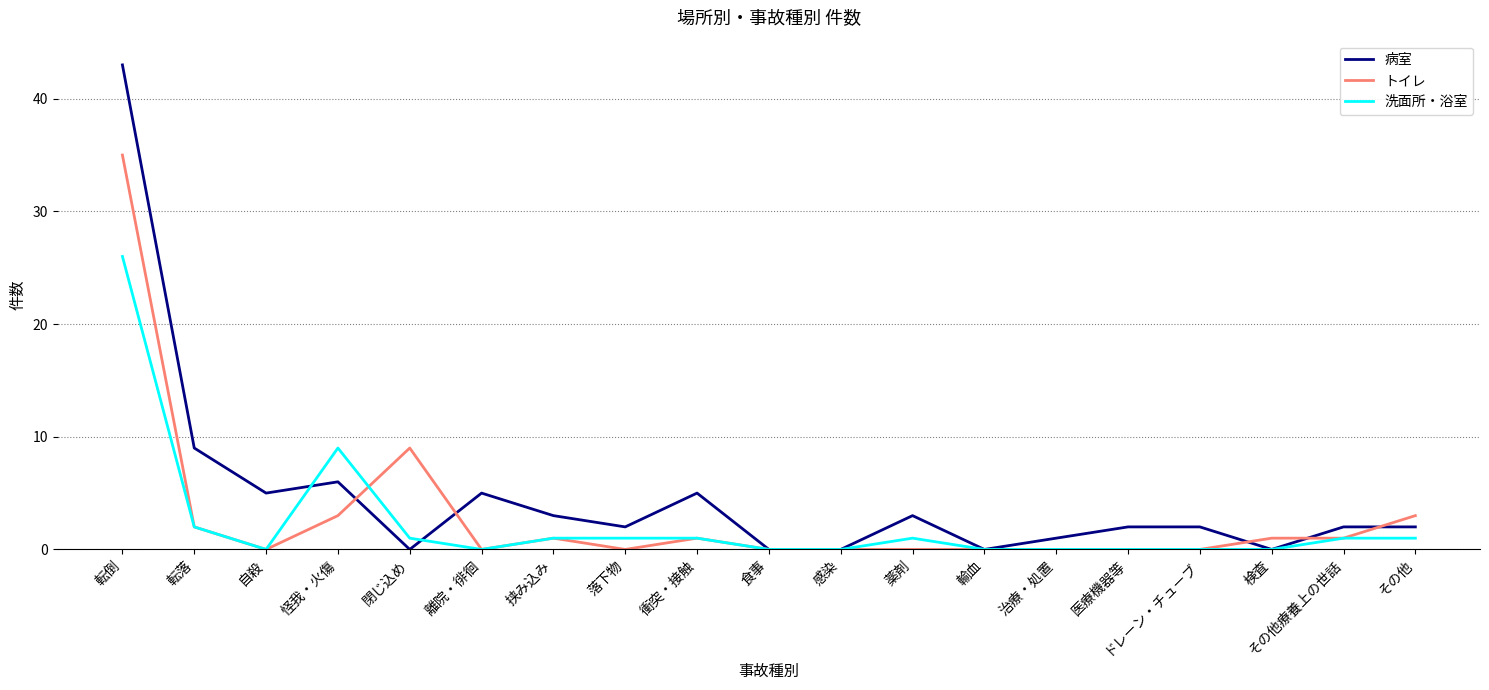

Reading right to left, list all the values displayed in this chart.

病室: 2	2	0	2	2	1	0	3	0	0	5	2	3	5	0	6	5	9	43
トイレ: 3	1	1	0	0	0	0	0	0	0	1	0	1	0	9	3	0	2	35
洗面所・浴室: 1	1	0	0	0	0	0	1	0	0	1	1	1	0	1	9	0	2	26